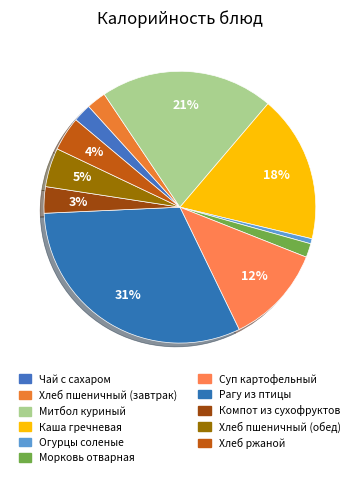

Which has a higher value, Огурцы соленые or Каша гречневая?

Каша гречневая